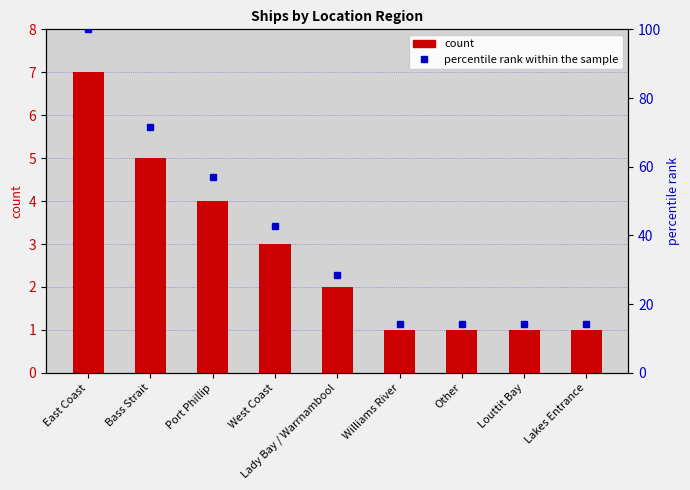

Which series has the widest spread of values?

percentile rank within the sample